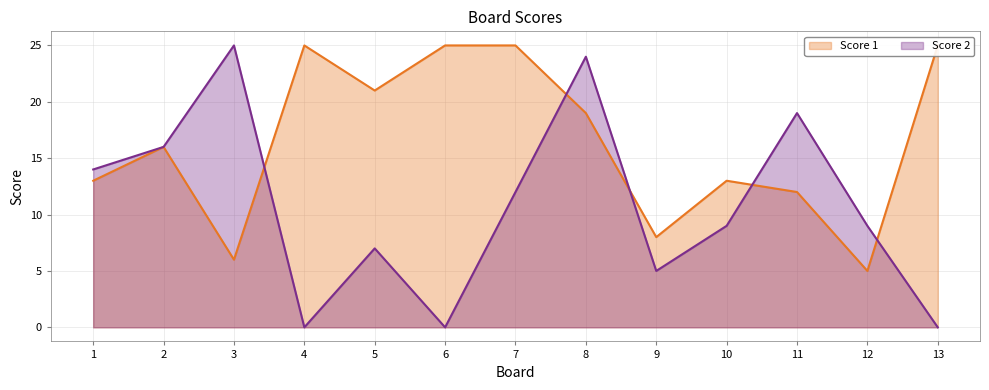

What is the difference between the maximum and minimum values in the Score 2 series?

25